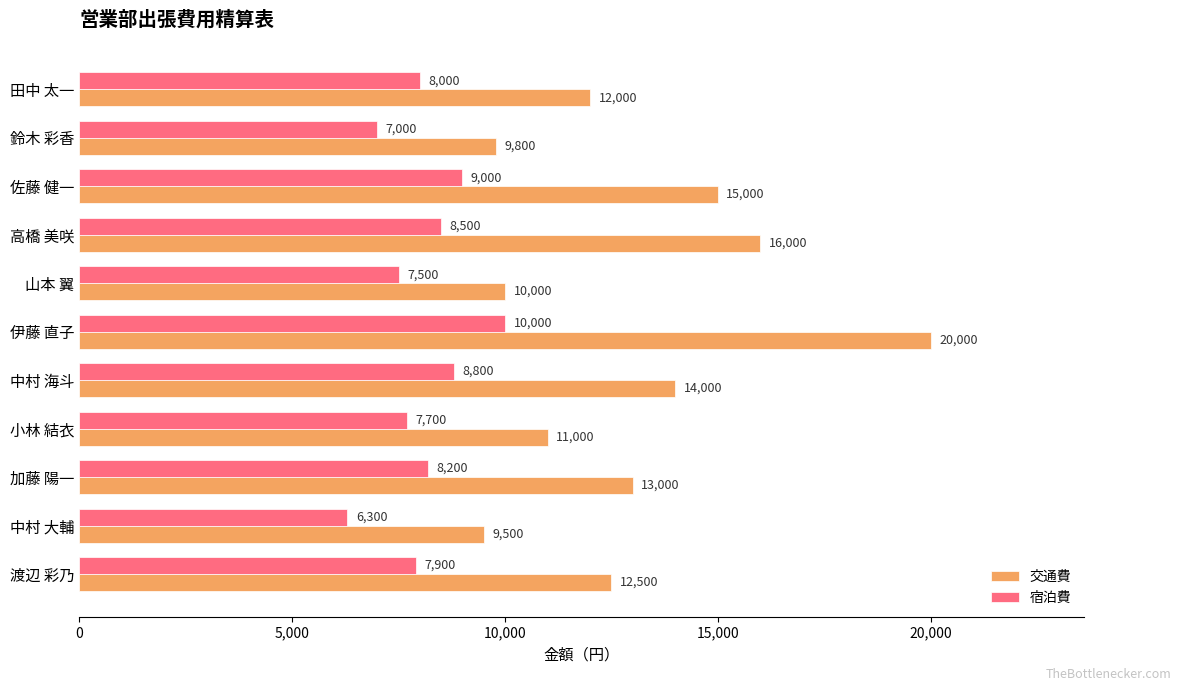

Which series changed the most between 山本 翼 and 小林 結衣?

交通費